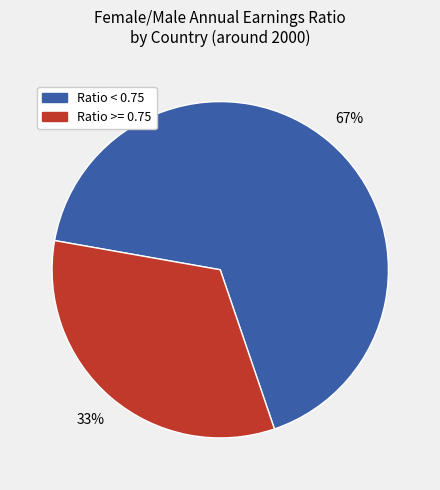

Is there any slice that represents more than half of the pie?

Yes